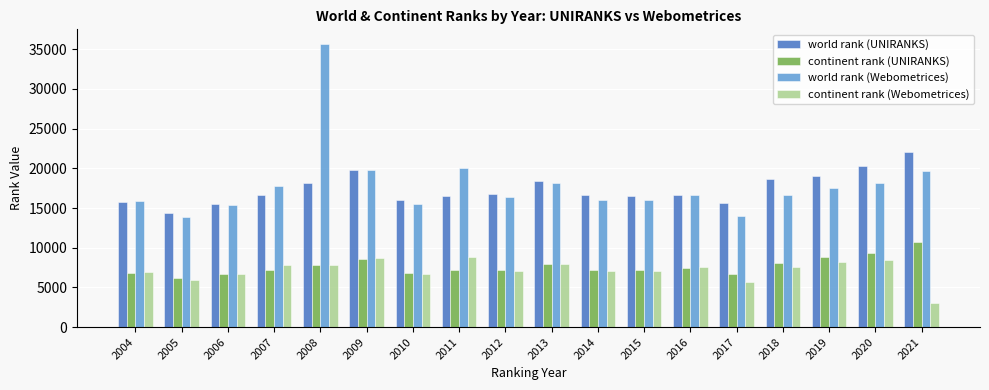

What are all the series names shown in the legend?

world rank (UNIRANKS), continent rank (UNIRANKS), world rank (Webometrices), continent rank (Webometrices)